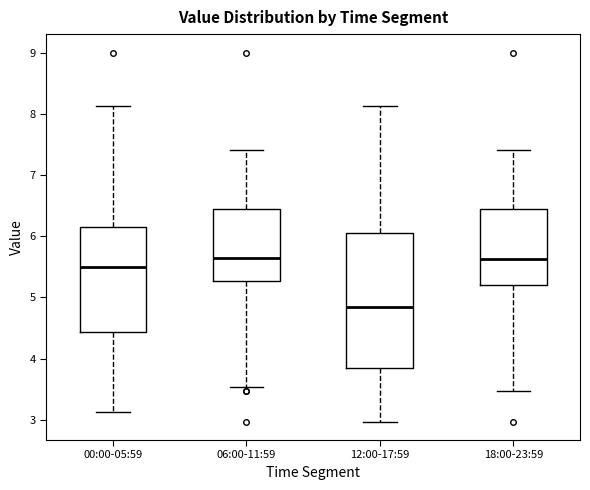

Which box has the lowest median line?

12:00-17:59